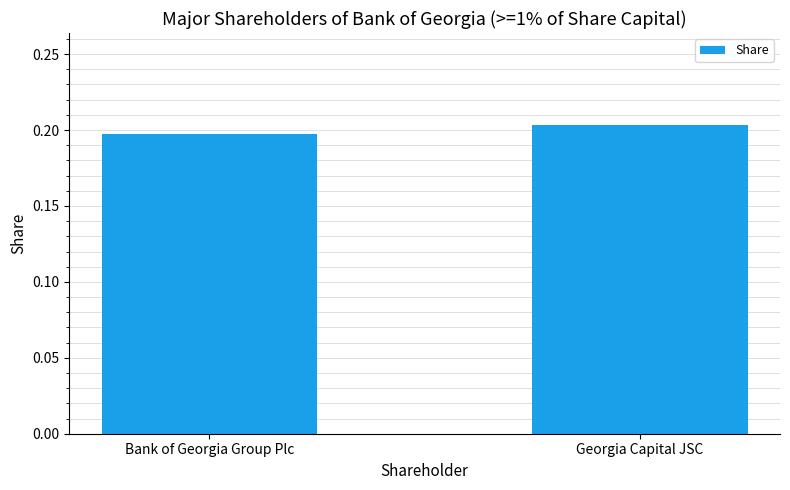

What is the sum of the values at Georgia Capital JSC and Bank of Georgia Group Plc?

0.4